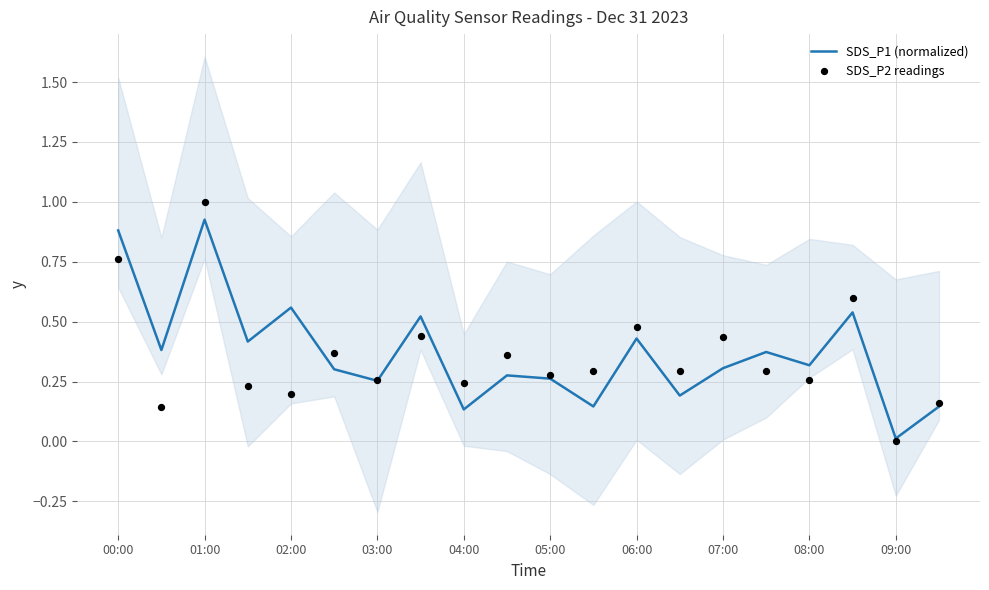

Which series contains the highest Y value?

SDS_P2 readings